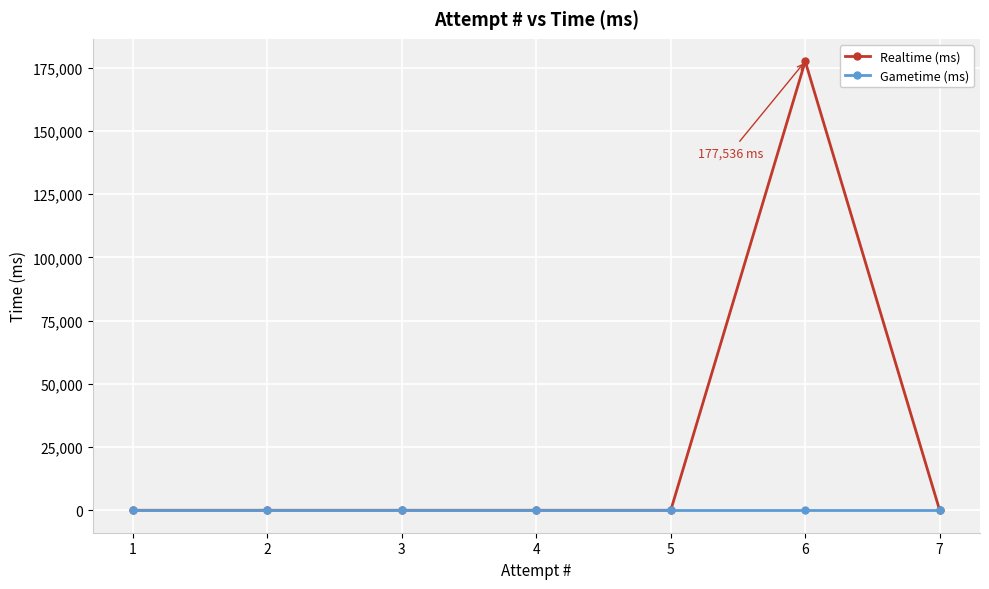

Where is Realtime (ms) nearest to the value 88768?

7